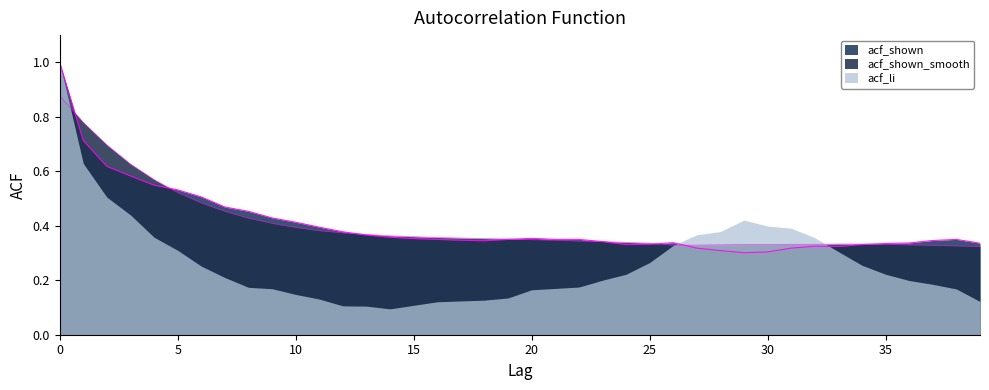

How many times do acf_shown and acf_shown_smooth cross each other?

7